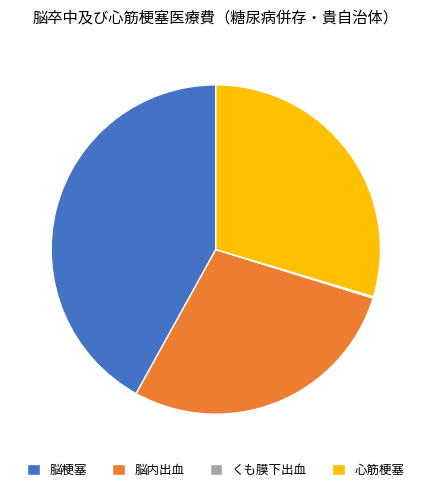

Which category has the biggest portion of the pie?

脳梗塞